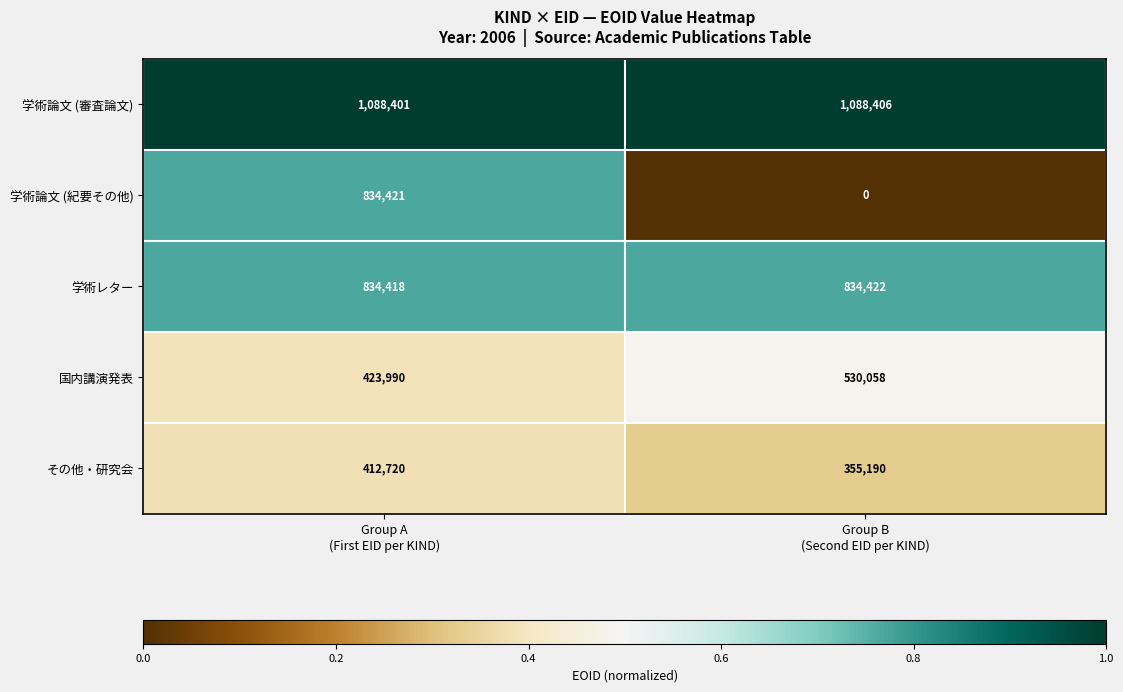

Rank the series by their maximum value, from highest to lowest.

学術論文 (審査論文), 学術レター, 学術論文 (紀要その他), 国内講演発表, その他・研究会